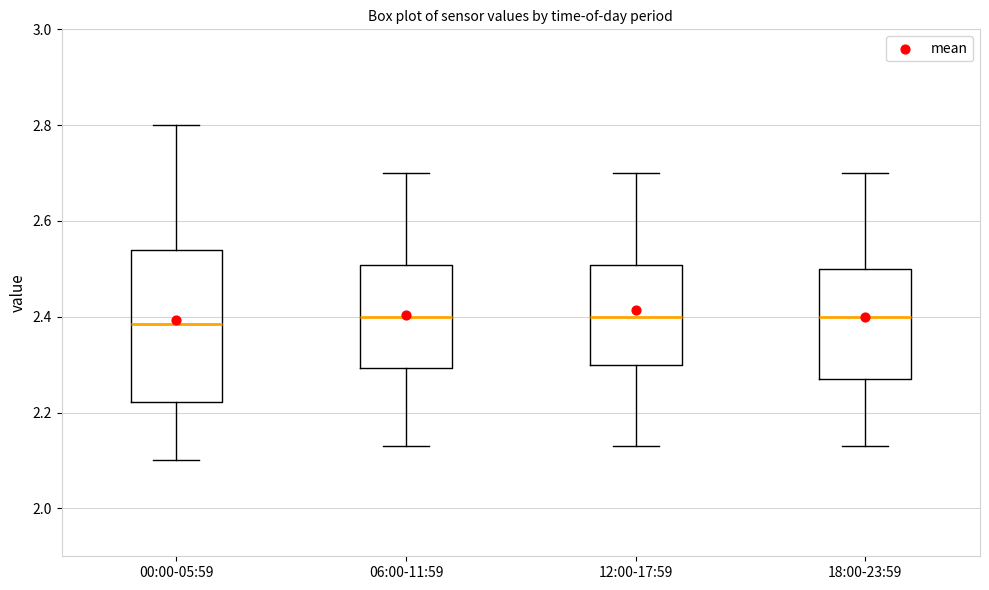

Comparing the boxes themselves (not the whiskers), which one is the tallest?

00:00-05:59